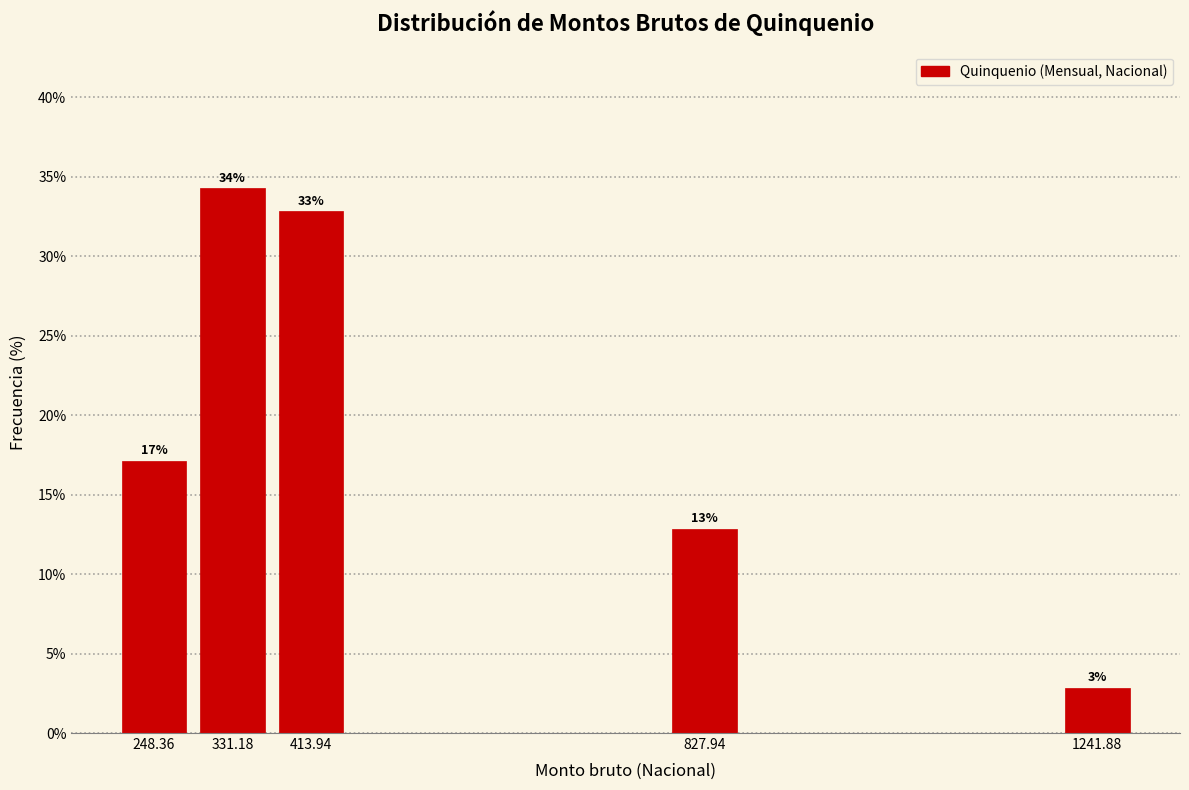

How many bars are there in total?

5